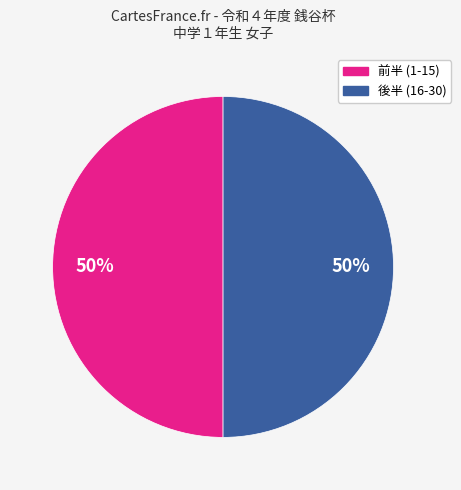

How many slices are in this pie chart?

2